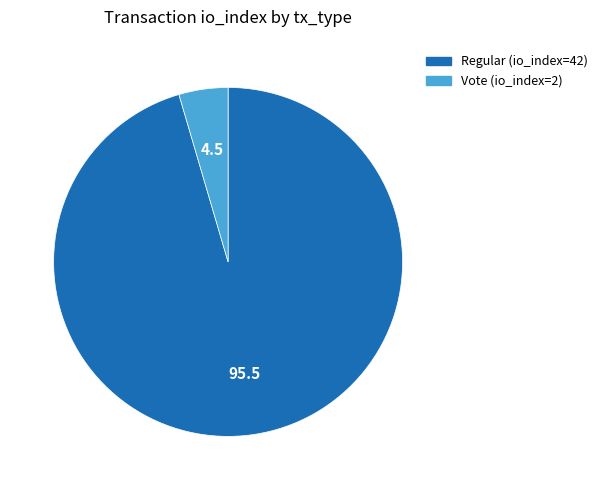

Between Vote (io_index=2) and Regular (io_index=42), which is larger?

Regular (io_index=42)